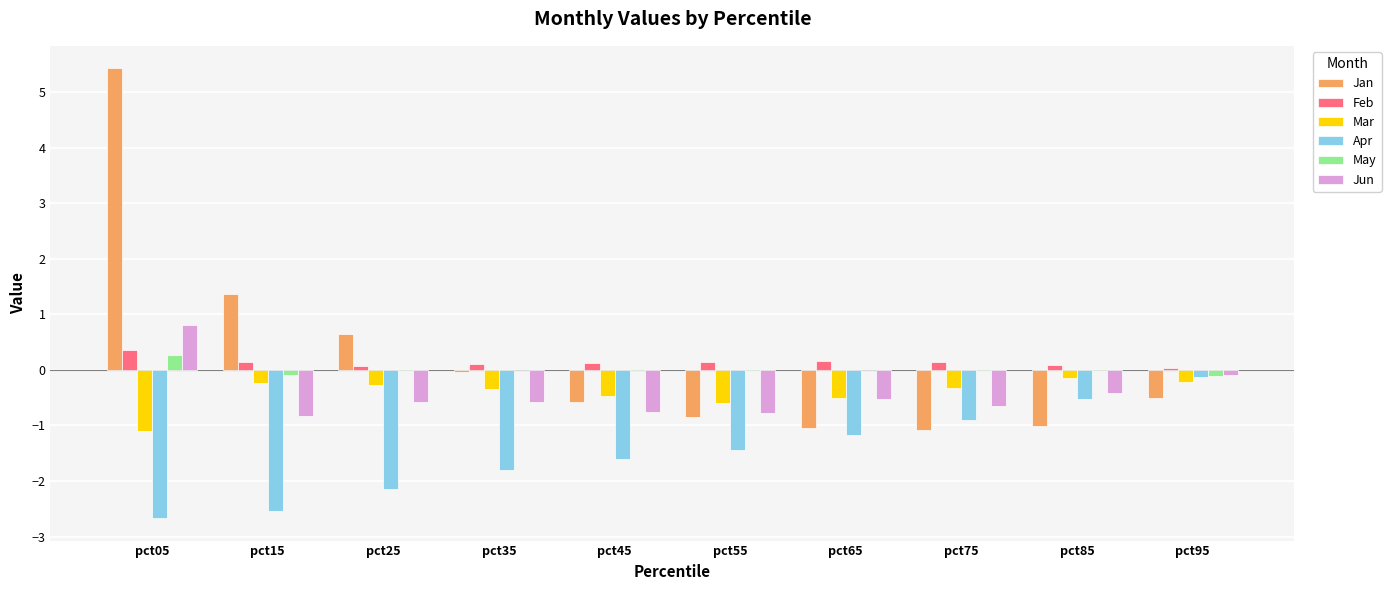

What is the highest value of the Apr series?

-0.1